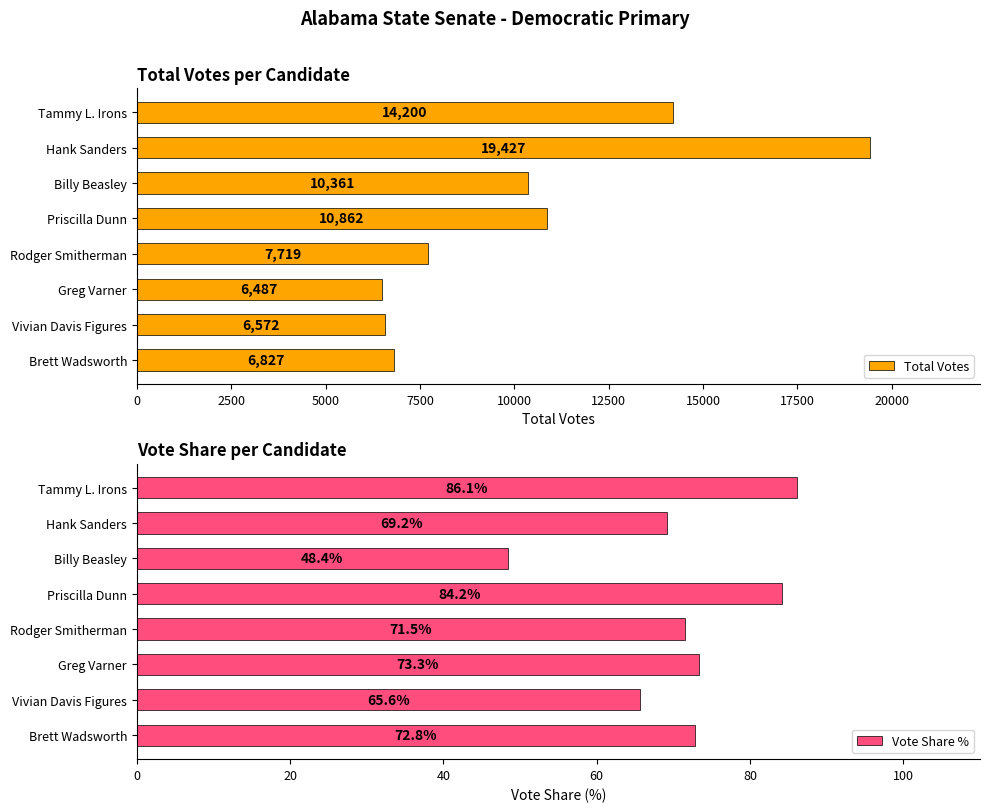

What is the value of the Vote Share % bar at the 2nd from the left?

69.2